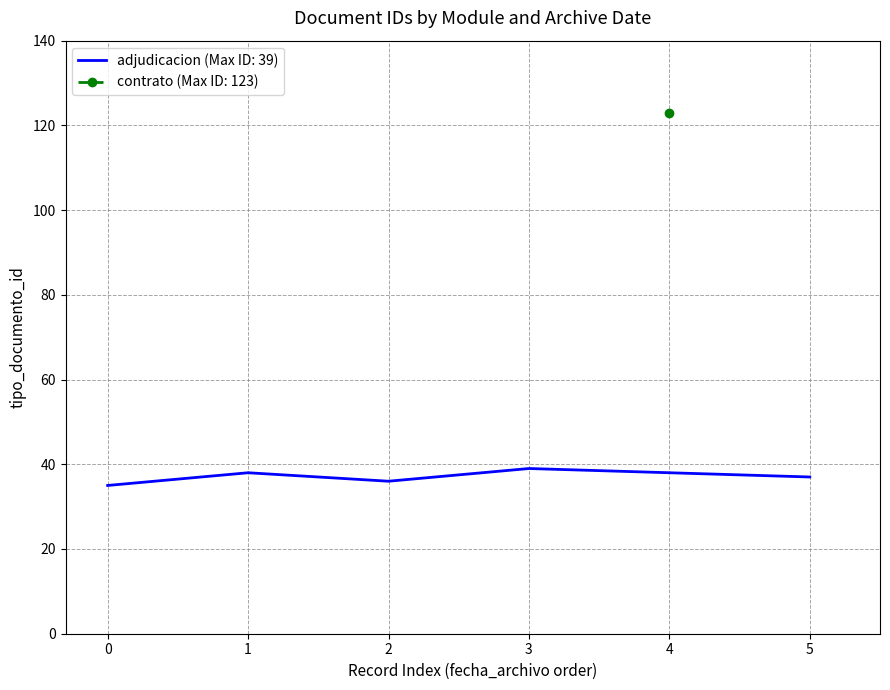

True or false: adjudicacion (Max ID: 39) has a value of 9 at 0.

False